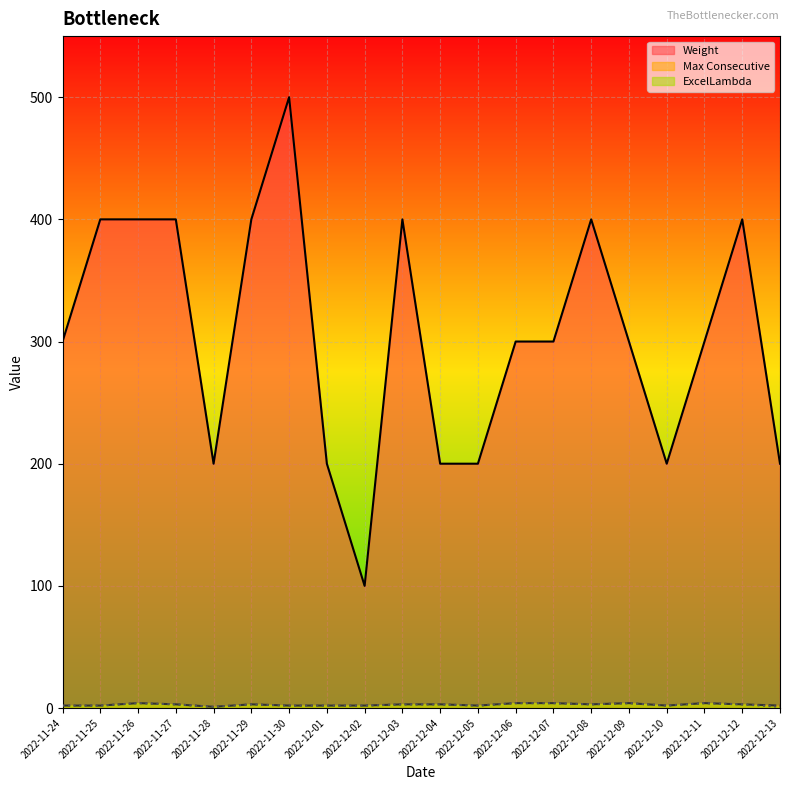

How many interior local peaks does the ExcelLambda series have?

4